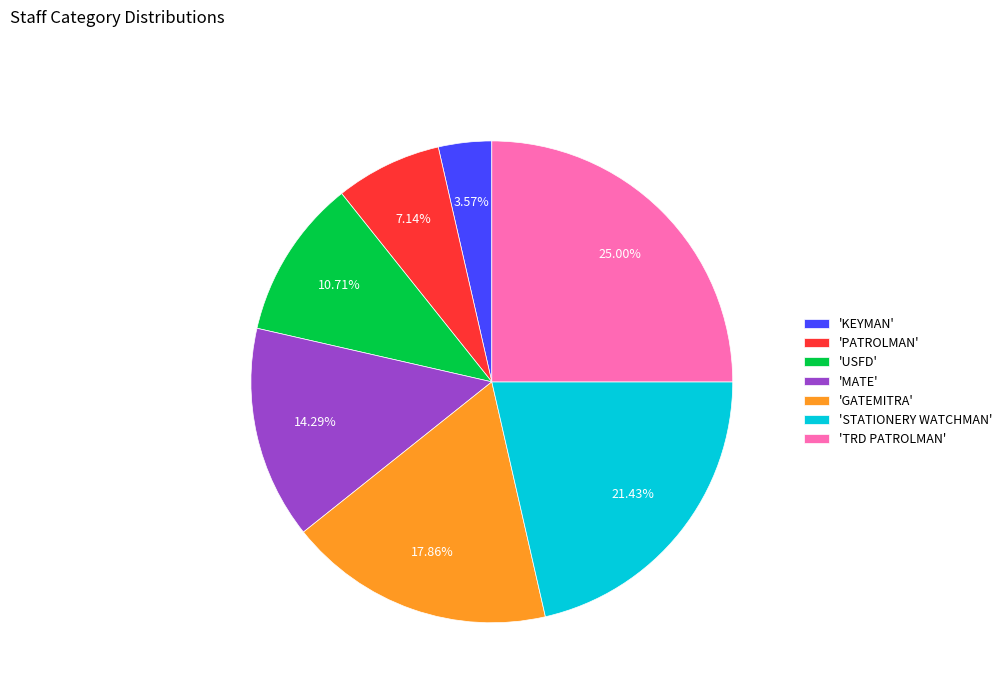

Do 'PATROLMAN' and 'MATE' together represent more than half of the pie?

No